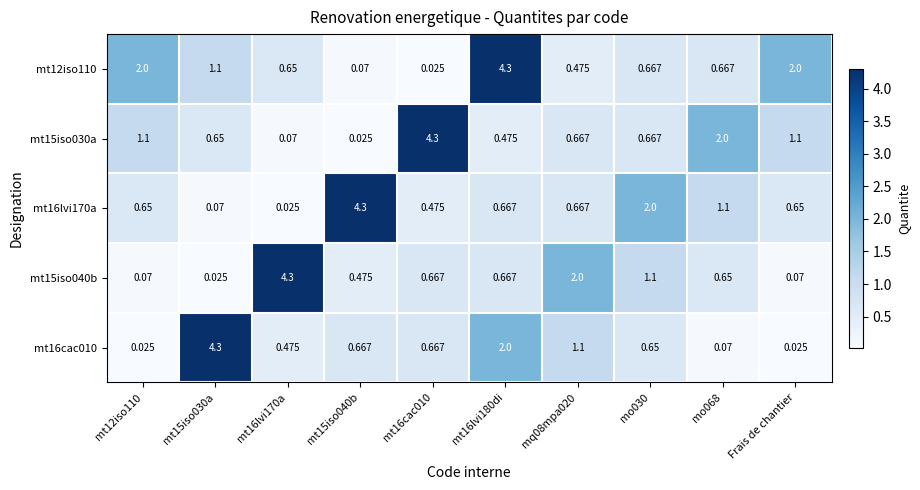

Is the value of mt16lvi170a at mq08mpa020 greater than the value of mt12iso110 at mt16lvi180di?

No